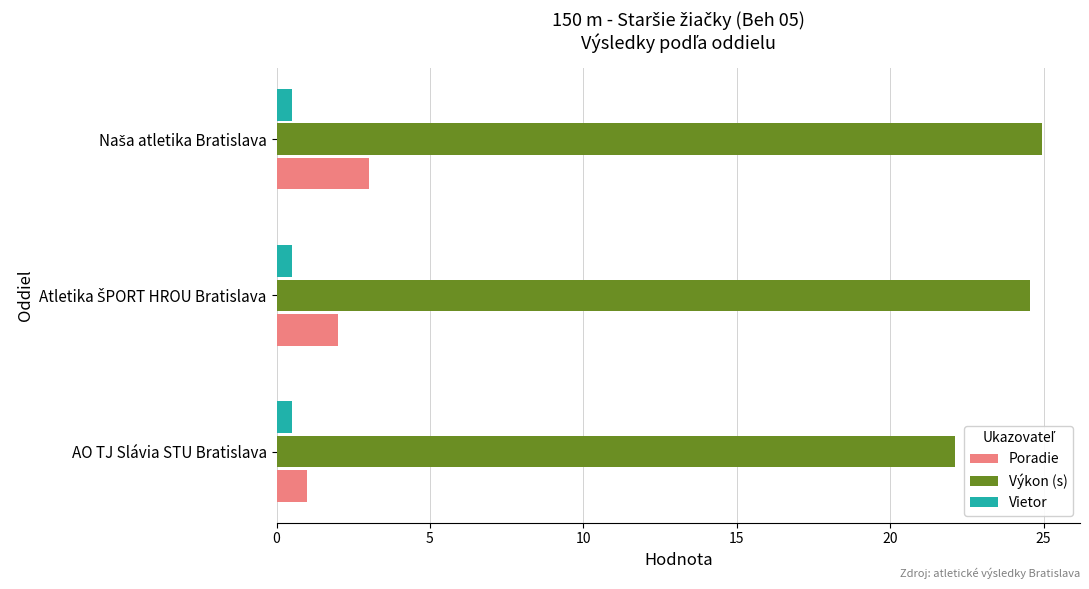

What is the sum of all Vietor values?

1.5